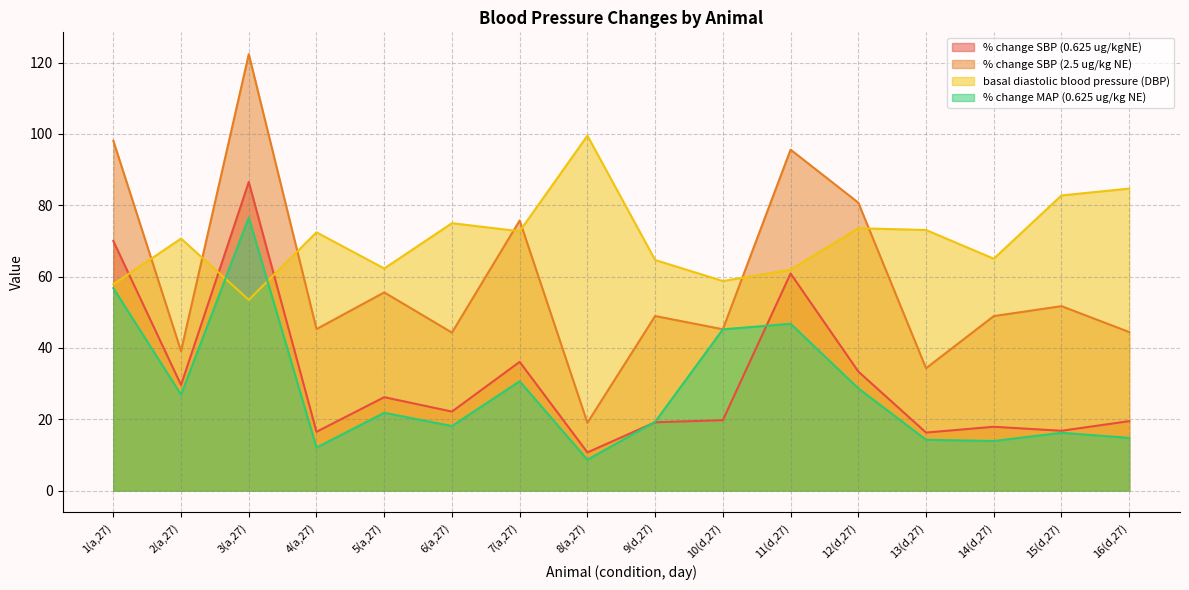

Rank the series at 12(d,27) from lowest to highest value.

% change MAP (0.625 ug/kg NE), % change SBP (0.625 ug/kgNE), basal diastolic blood pressure (DBP), % change SBP (2.5 ug/kg NE)